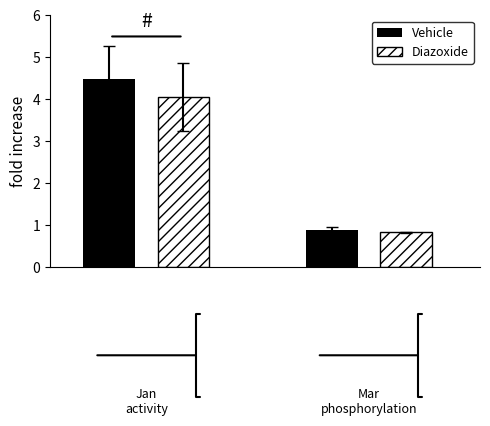

What is the maximum value for Vehicle?

4.5